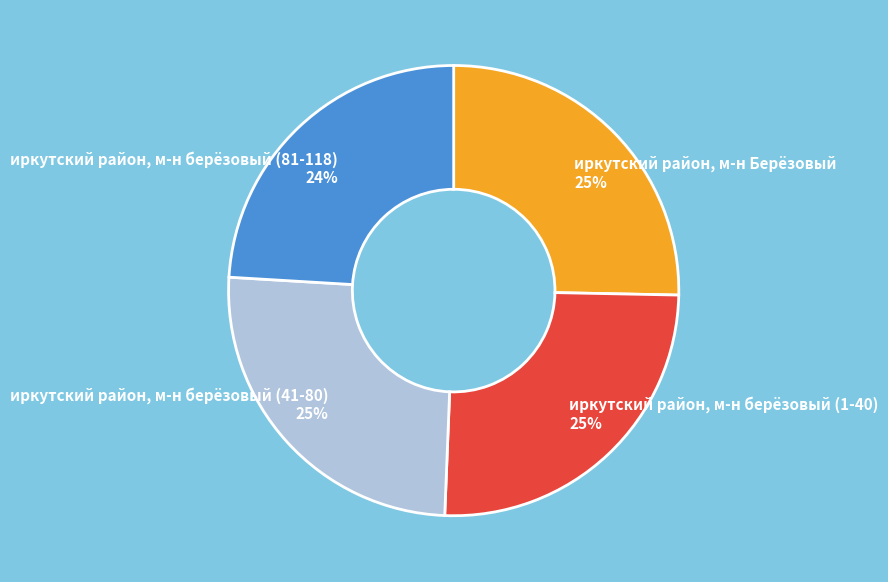

What is the ratio of the value at иркутский район, м-н берёзовый (41-80) to the value at иркутский район, м-н Берёзовый?

1.0